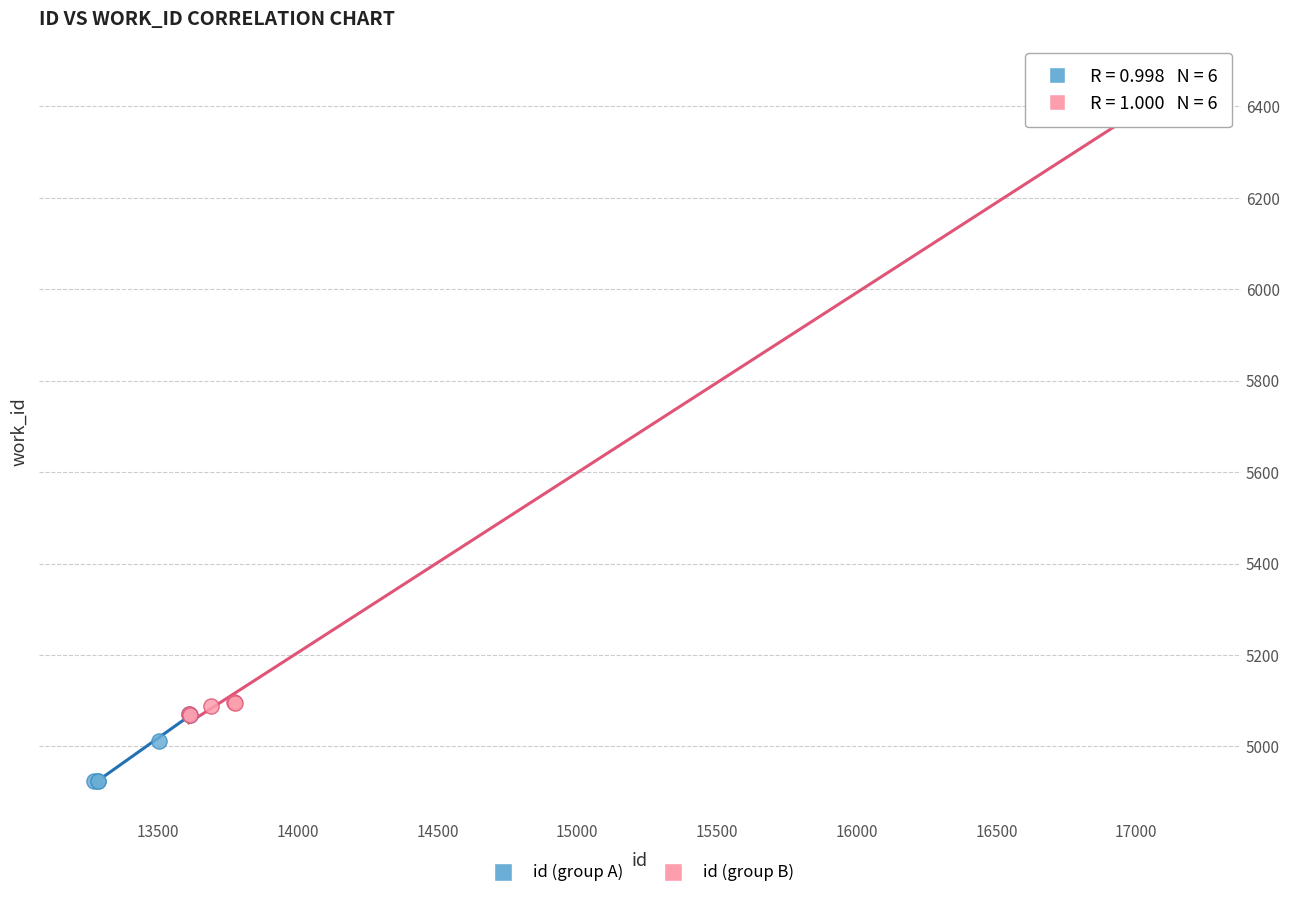

Which series has the largest Y range (max minus min)?

id (group B)